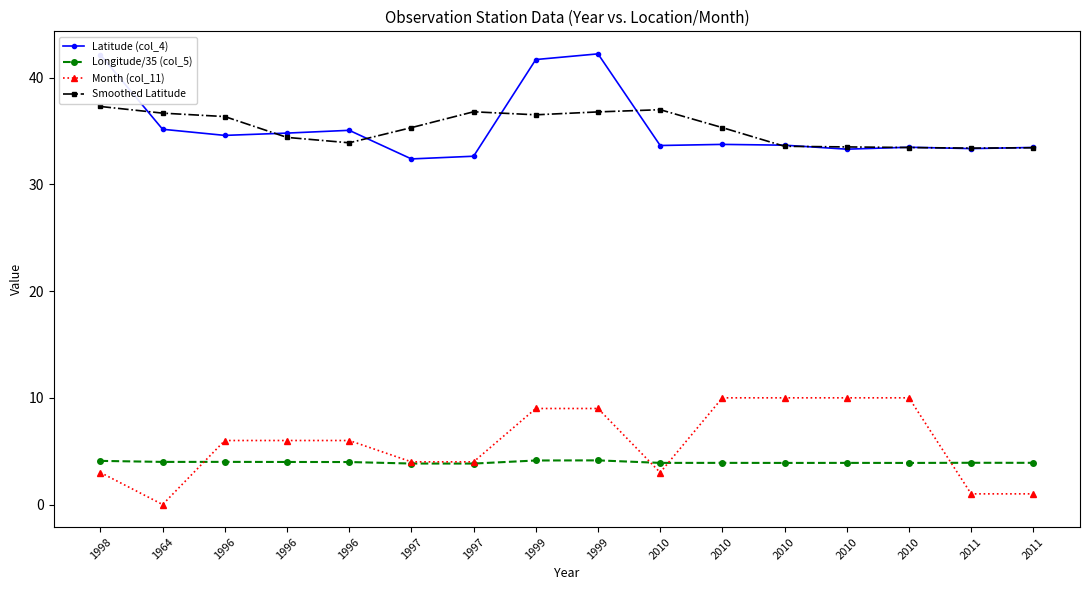

The value of Month (col_11) at 1997 is 2.1. True or false?

False